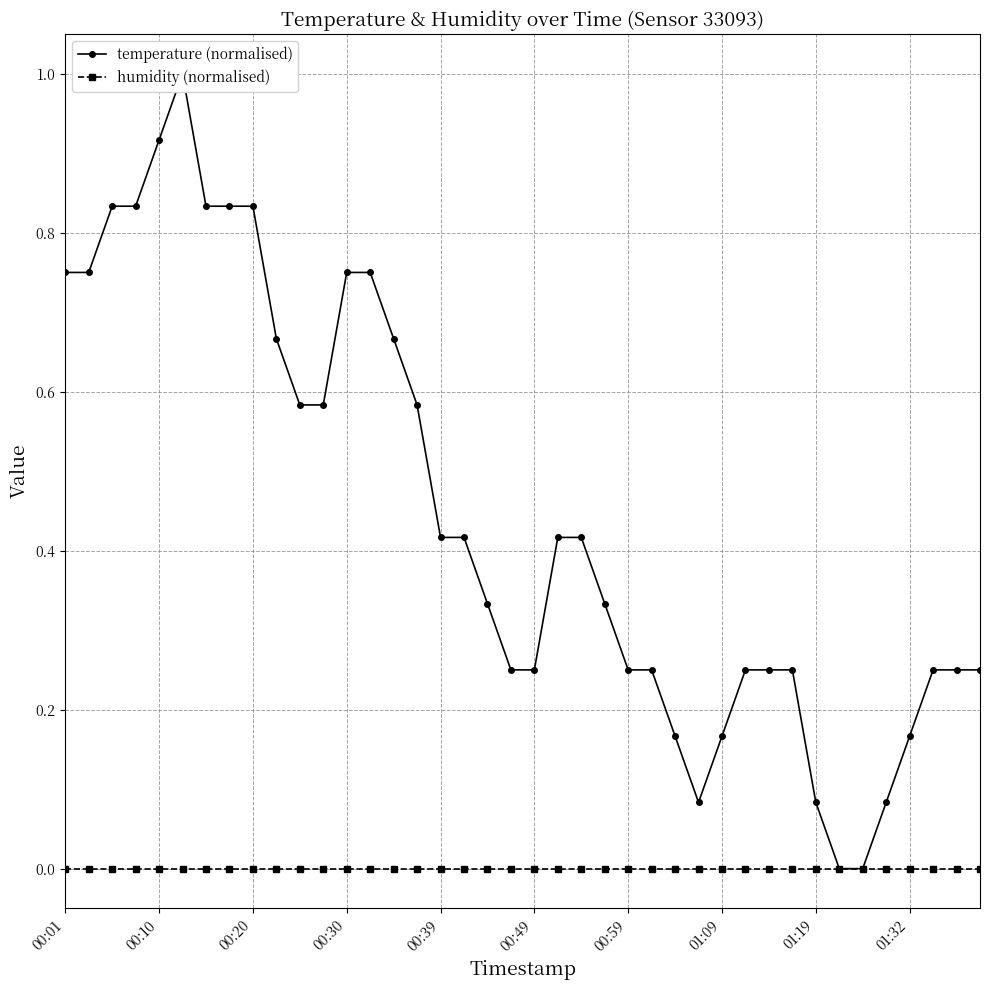

How many lines are shown in the chart?

2